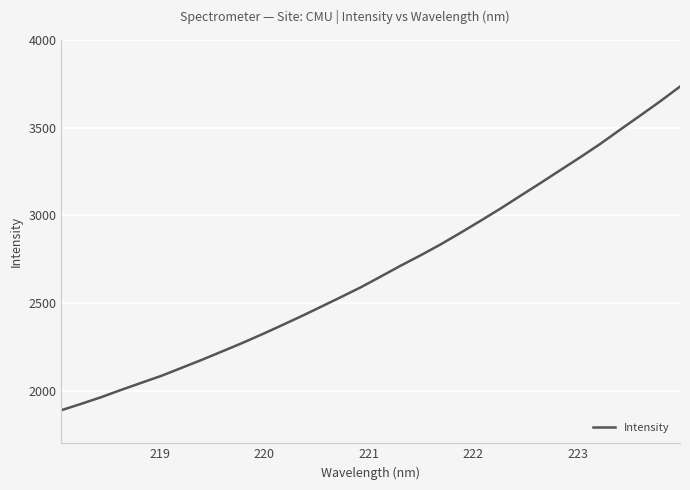

How many lines are shown in the chart?

1